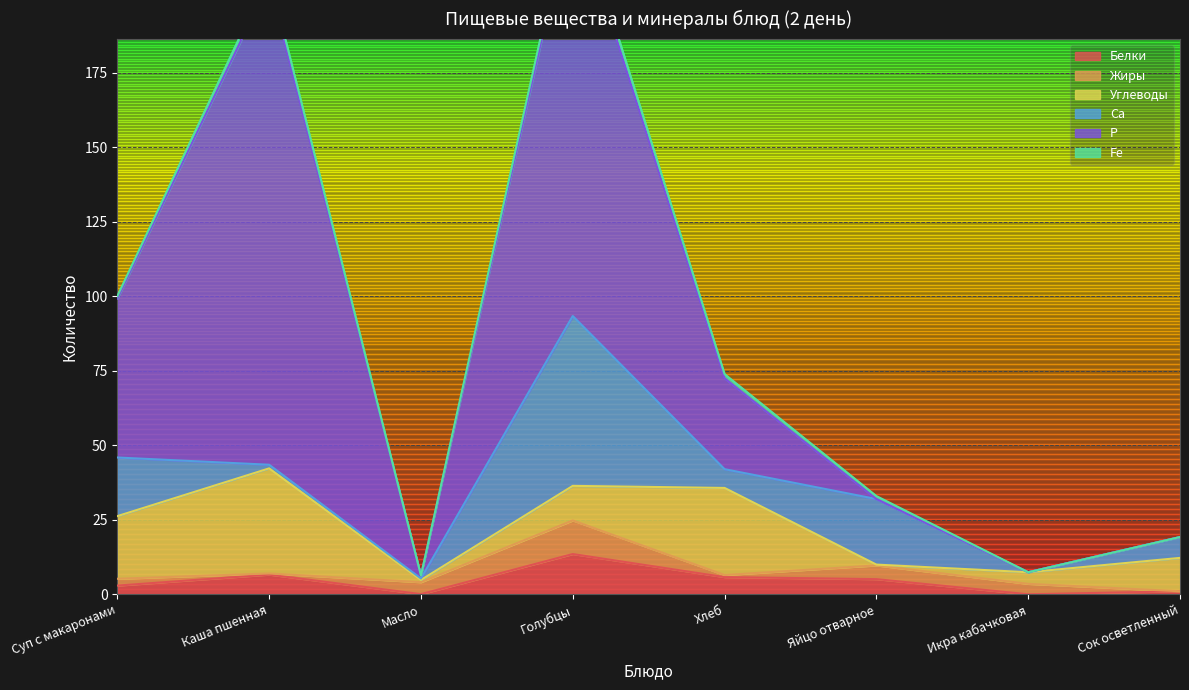

Between Масло and Яйцо отварное, which is larger?

Яйцо отварное